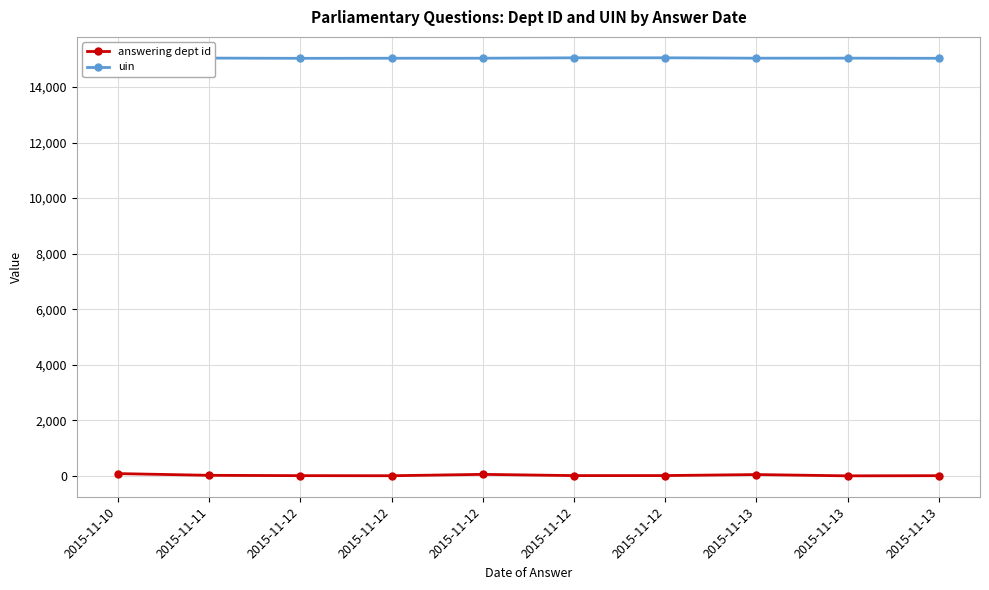

How many data points in uin are less than 15035?

5